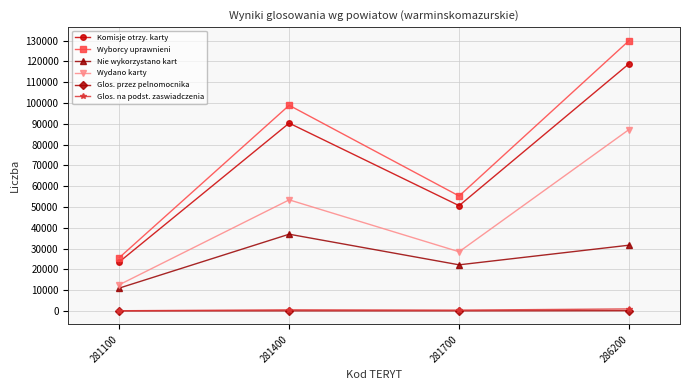

True or false: Glos. na podst. zaswiadczenia and Komisje otrzy. karty intersect in this chart.

False